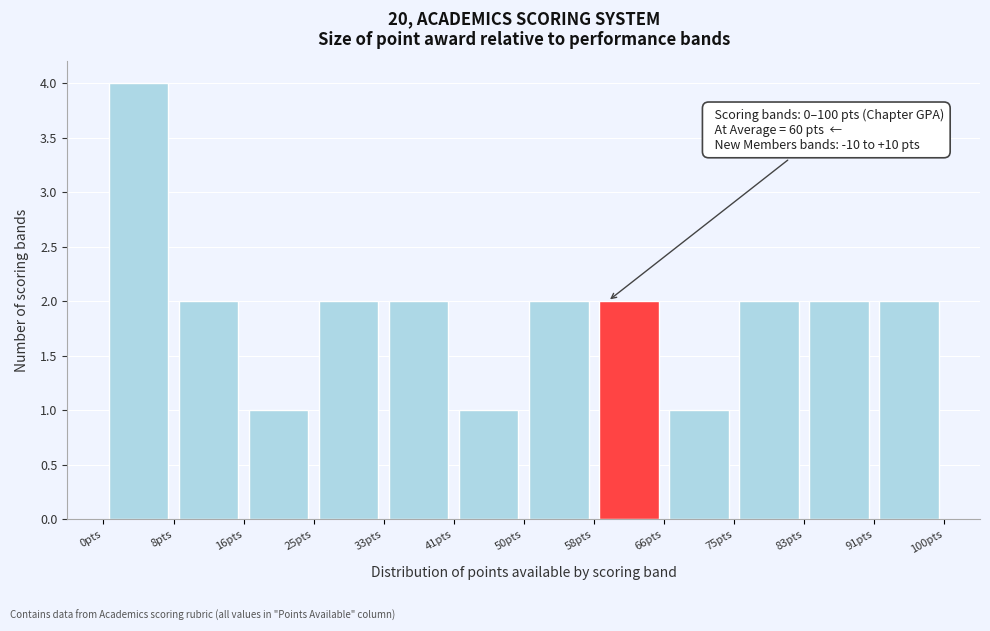

Over which range of the x-axis is the bar tallest?

0 to 8